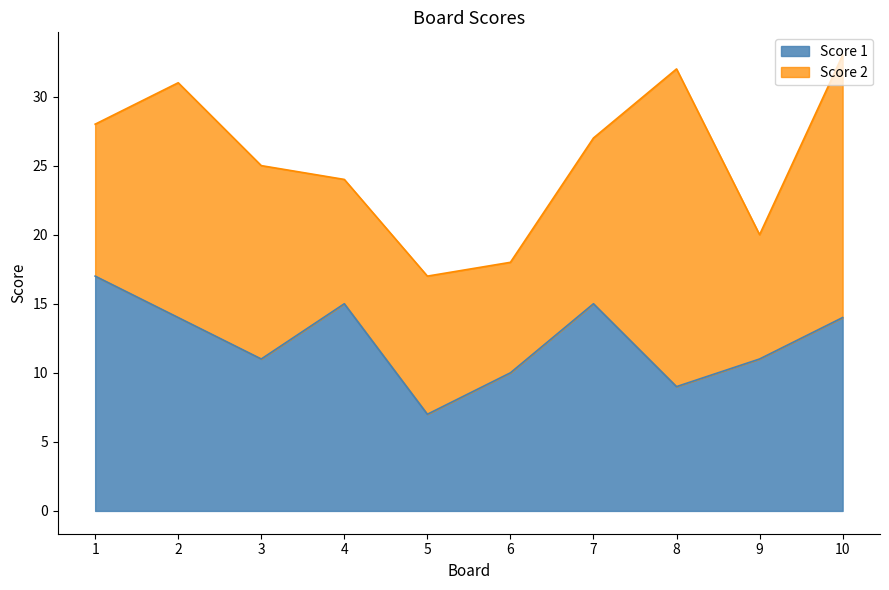

True or false: there are more than 1 points higher than both neighbors.

True